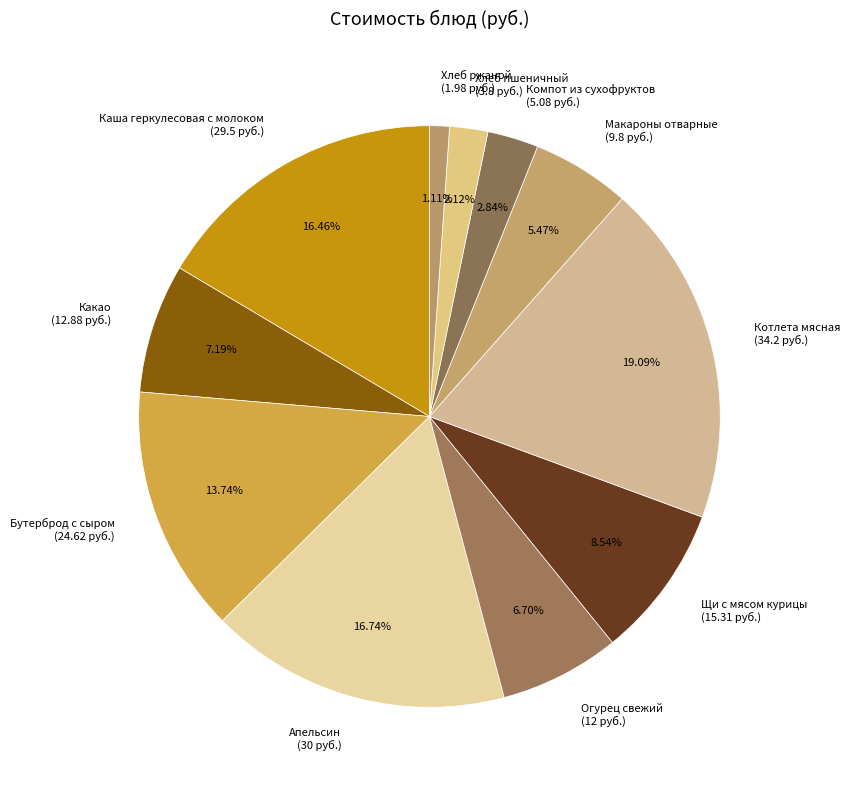

To the nearest percent, what percentage of the pie is Бутерброд с сыром?

14%